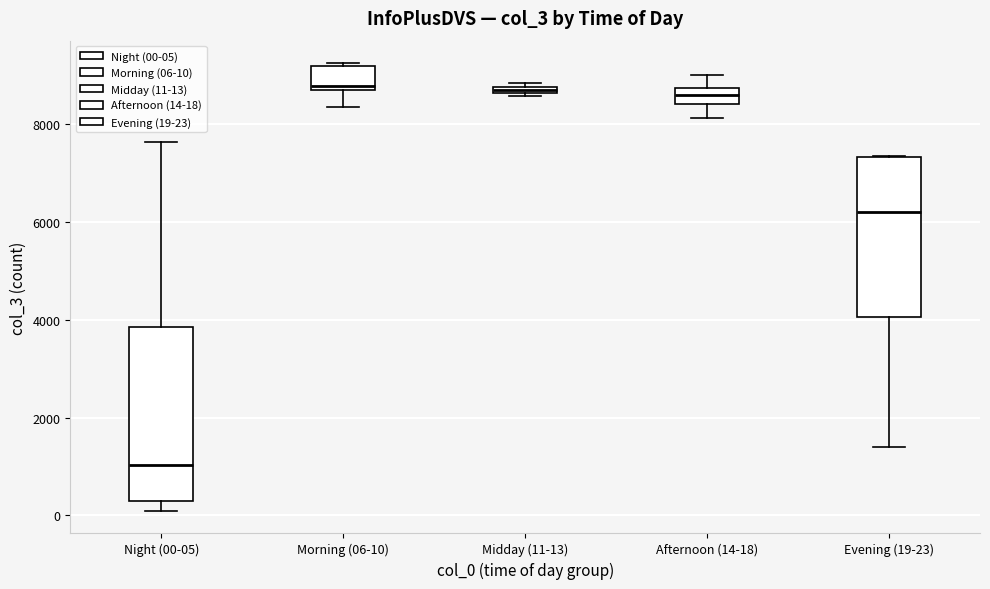

Which box is the tallest, from its lower edge to its upper edge?

Night (00-05)